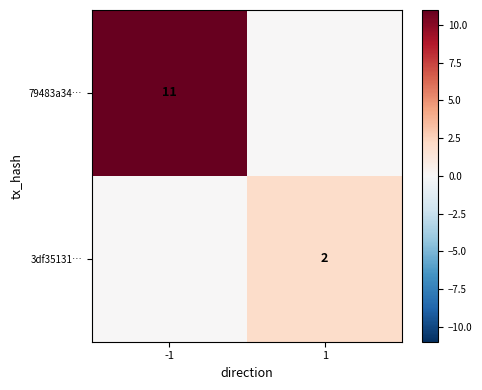

True or false: 79483a34… has a value of 11 at -1.

True